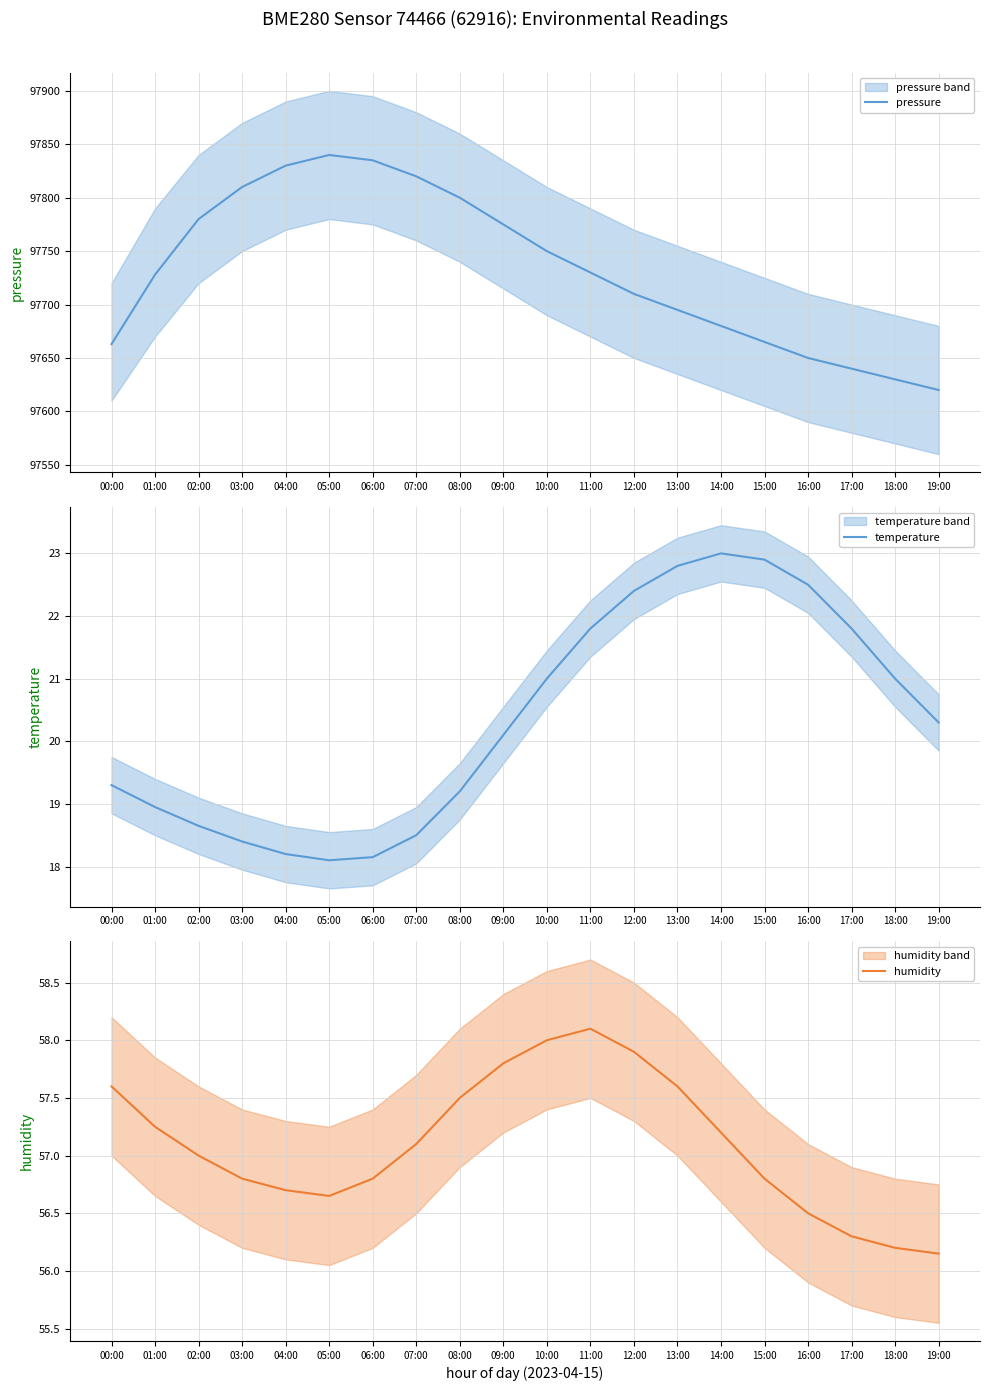

What is the sum of all humidity values?

1142.0